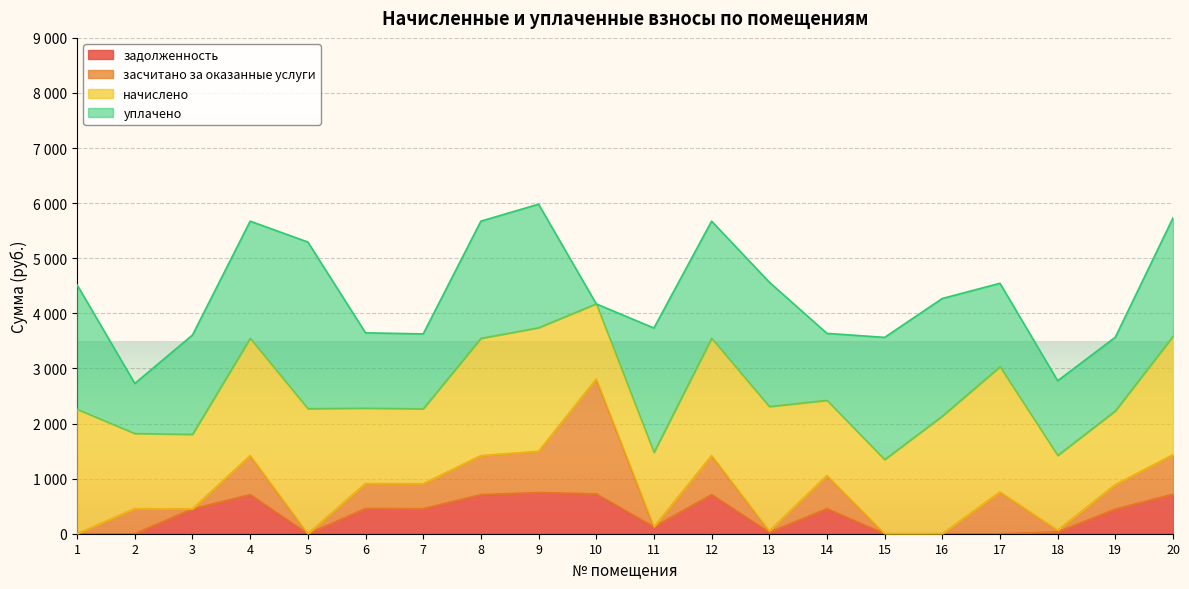

What is the sum of all задолженность values?

6757.4